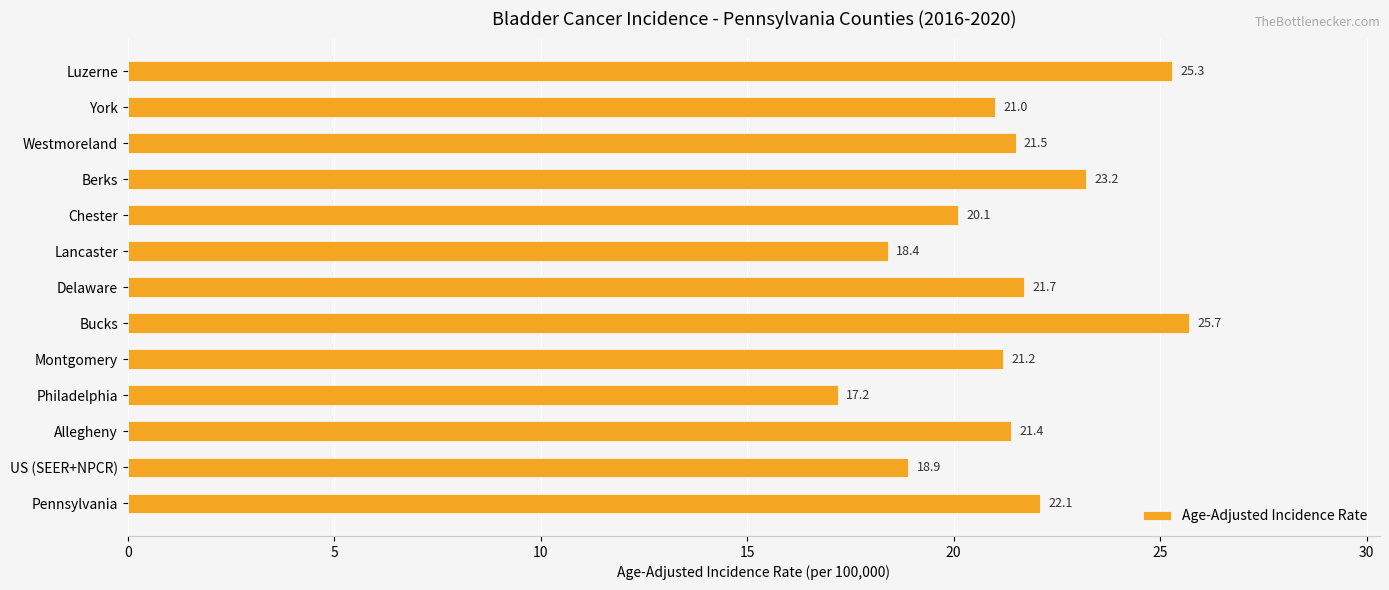

Between Pennsylvania and Lancaster, which is larger?

Pennsylvania